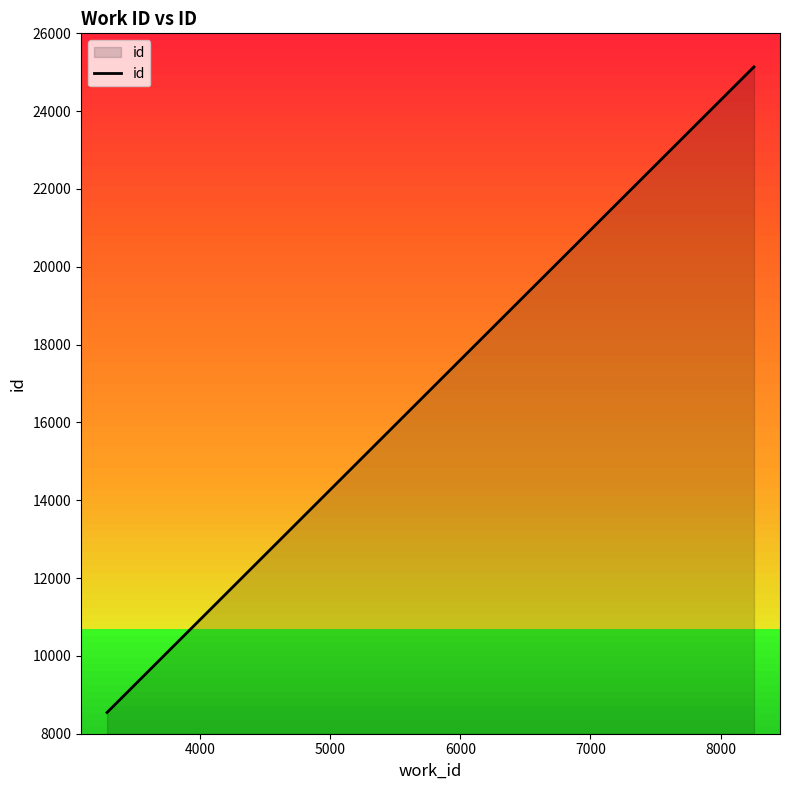

How many lines are shown in the chart?

1